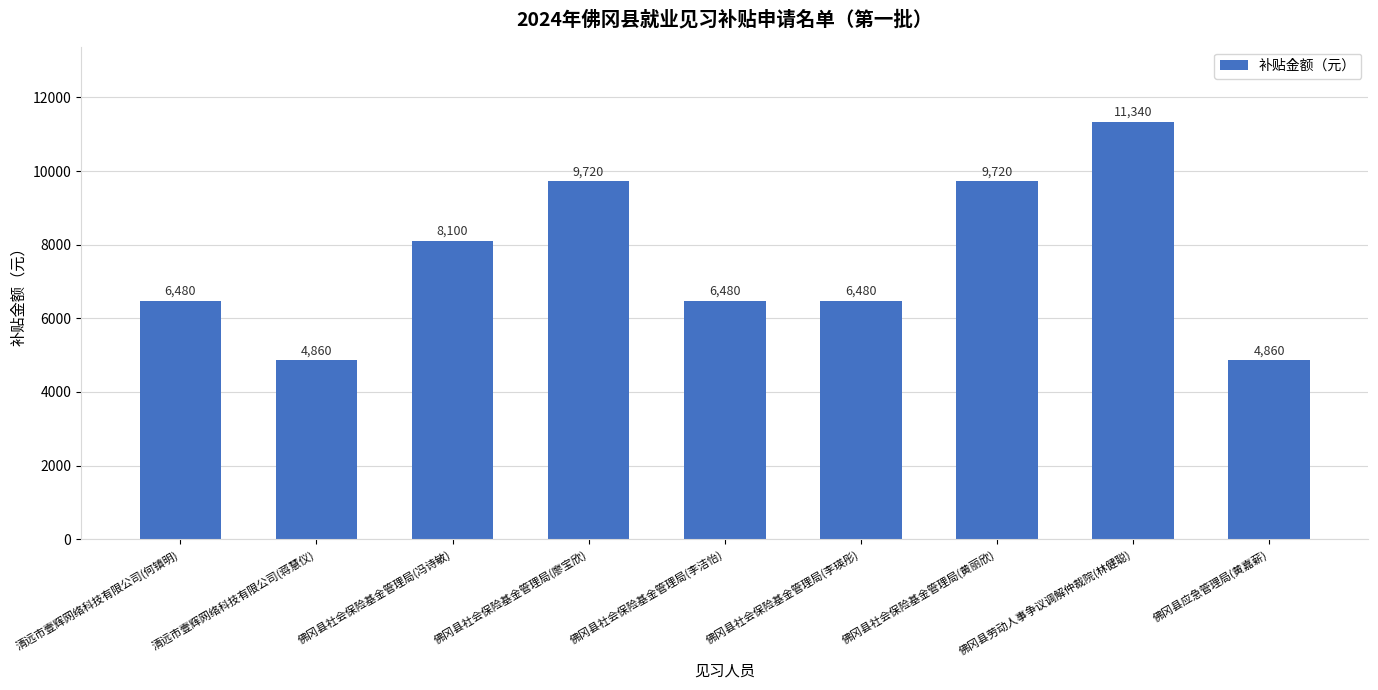

What is the smallest value displayed?

4860